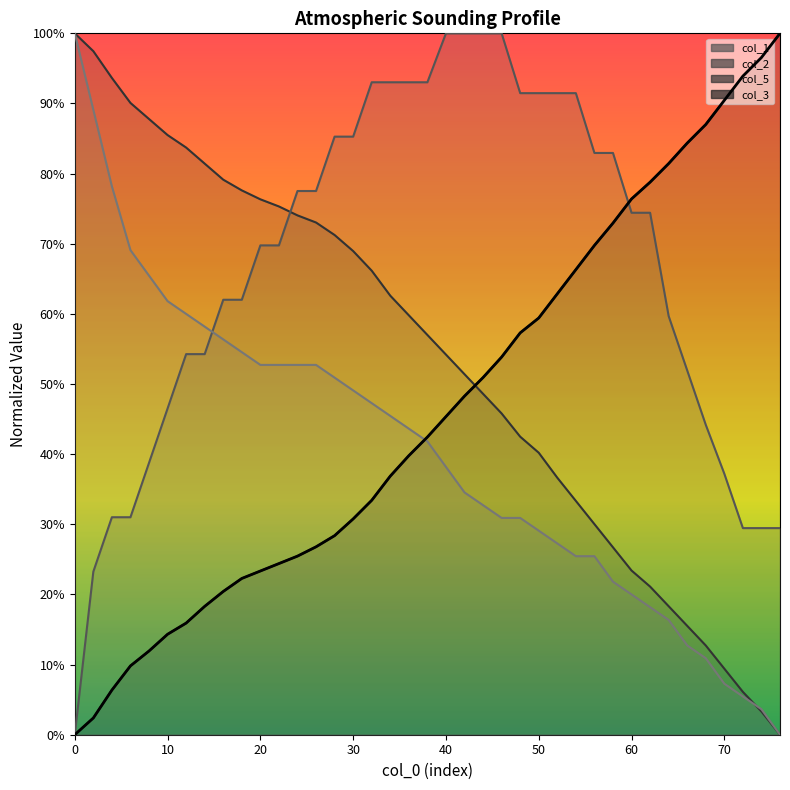

What is the label of the 32nd point from the left?

62.0